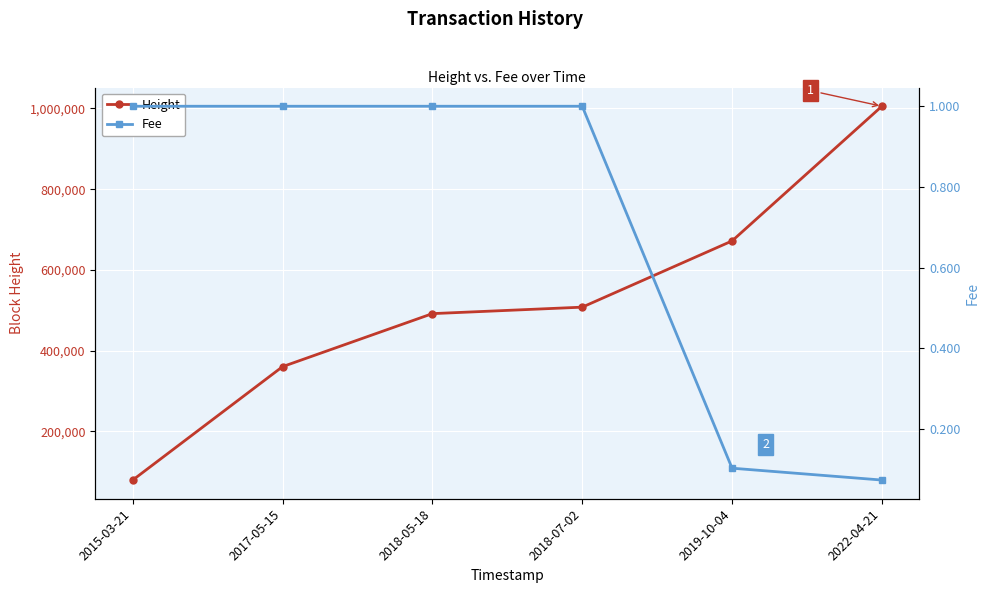

What is the greatest value displayed?

1005561.0